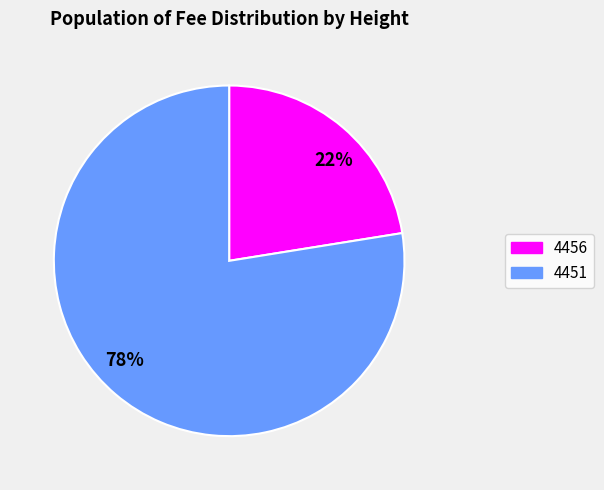

How many segments does this pie chart have?

2